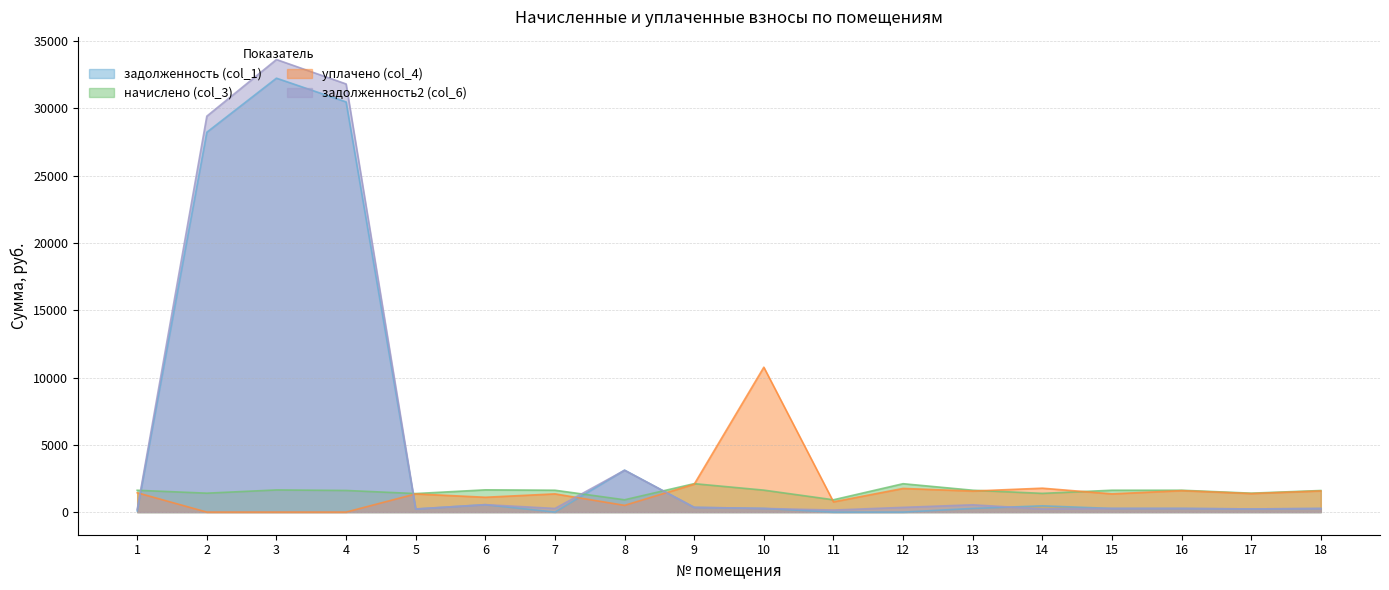

What is the difference between the highest and lowest values at 16?

1354.4